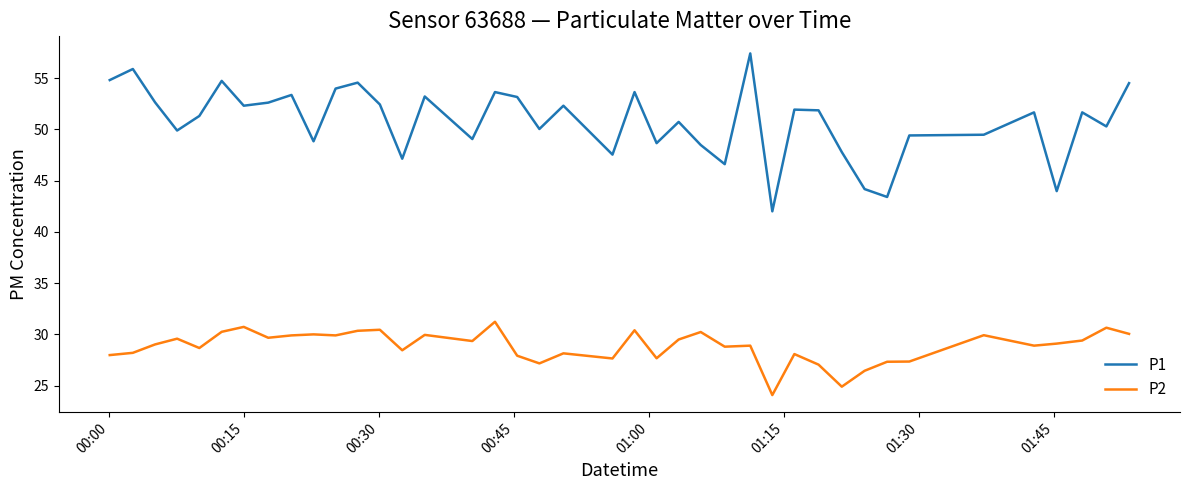

True or false: P1 and P2 cross at least once.

False